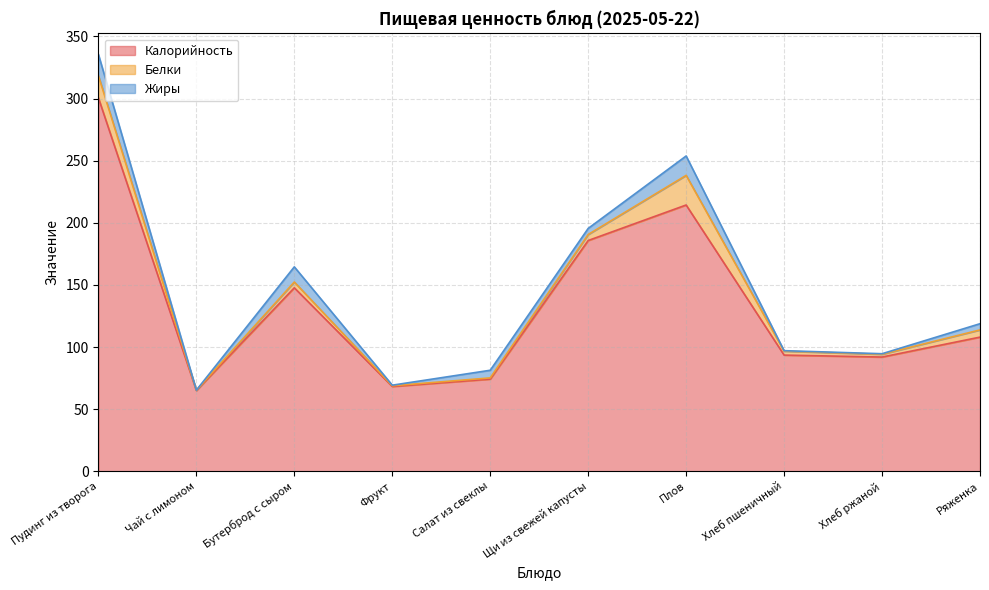

What is the difference between the highest and lowest values at Плов?

198.7